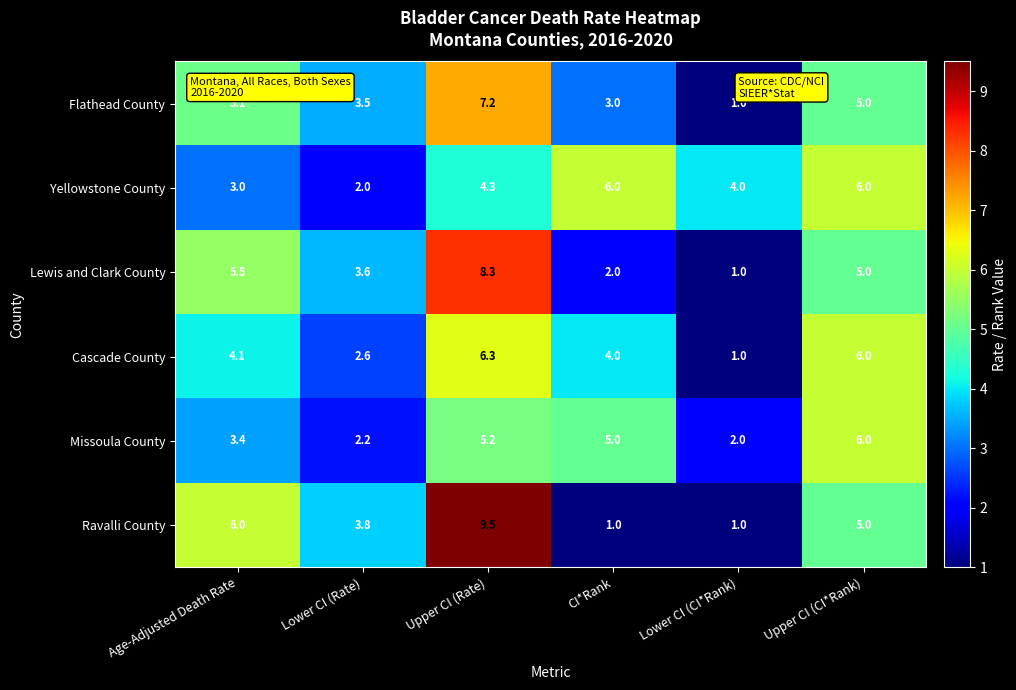

Count the number of data series in this chart.

6